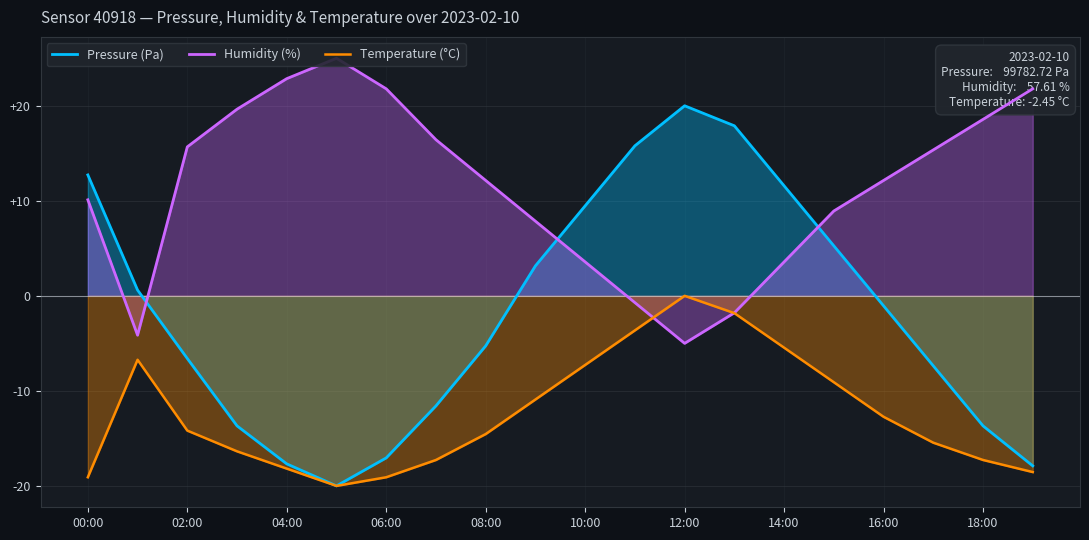

Reading left to right, what are all the values shown in this chart?

Pressure (Pa): 12.7	0.6	-6.6	-13.7	-17.7	-20.0	-17.1	-11.6	-5.3	3.2	9.5	15.8	20.0	17.9	11.6	5.3	-1.1	-7.4	-13.7	-17.9
Humidity (%): 10.1	-4.1	15.7	19.6	22.9	25.0	21.8	16.4	12.1	7.9	3.6	-0.7	-5.0	-1.8	3.6	8.9	12.1	15.4	18.6	21.8
Temperature (°C): -19.1	-6.7	-14.2	-16.4	-18.2	-20.0	-19.1	-17.3	-14.5	-10.9	-7.3	-3.6	0.0	-1.8	-5.5	-9.1	-12.7	-15.5	-17.3	-18.5